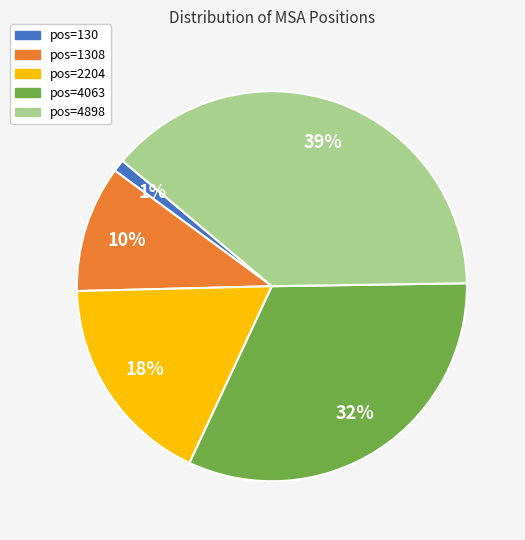

To the nearest percent, what is the difference between the largest and smallest slice percentages?

38%